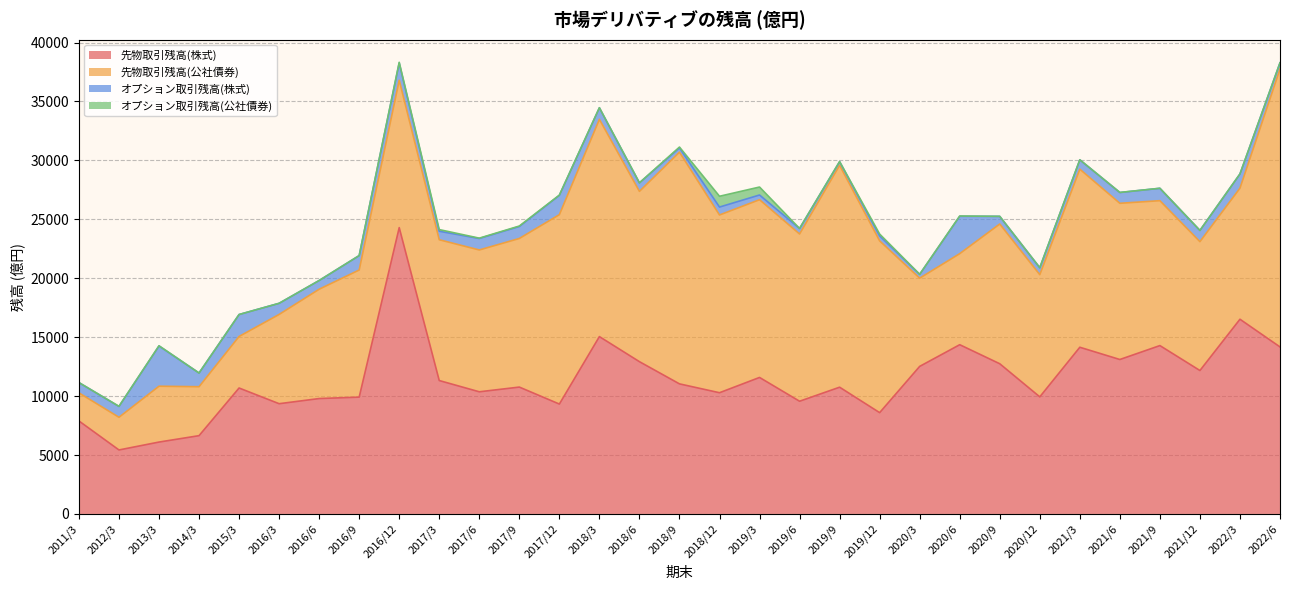

At how many categories does at least one series exceed 5528?

30